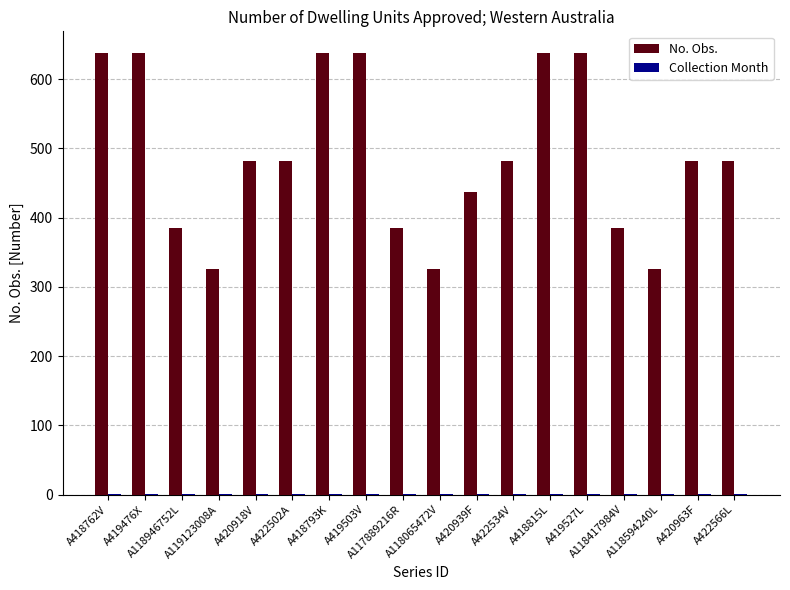

Does the chart contain stacked bars?

No